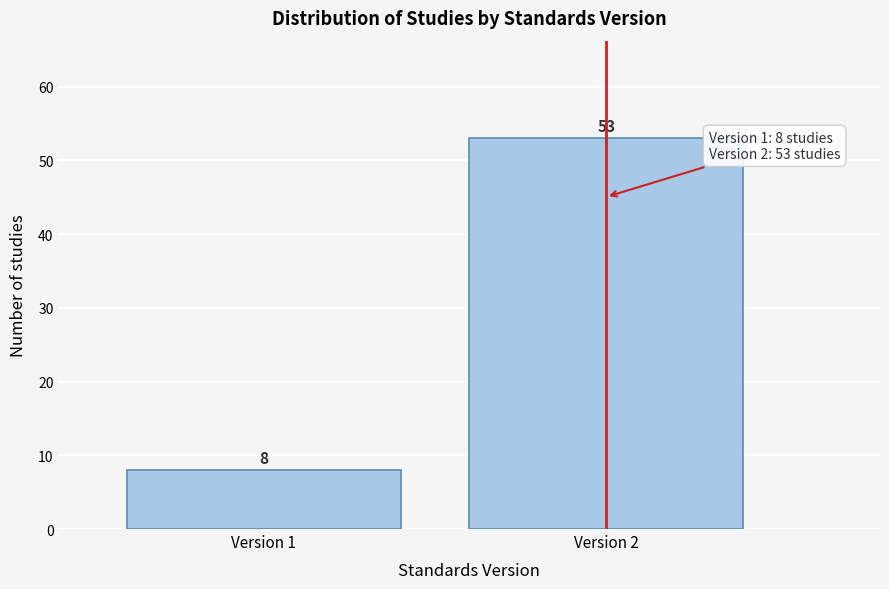

Reading right to left, transcribe all the data shown in this chart.

Version 2=53	Version 1=8